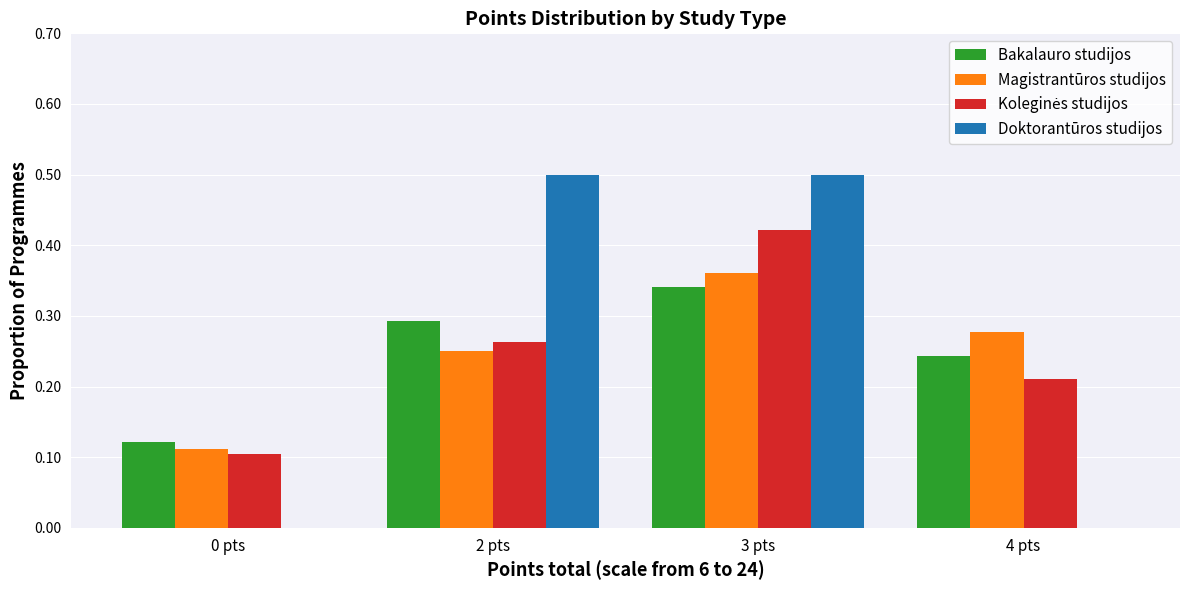

Between 2 pts and 4 pts, which series saw the biggest shift?

Doktorantūros studijos